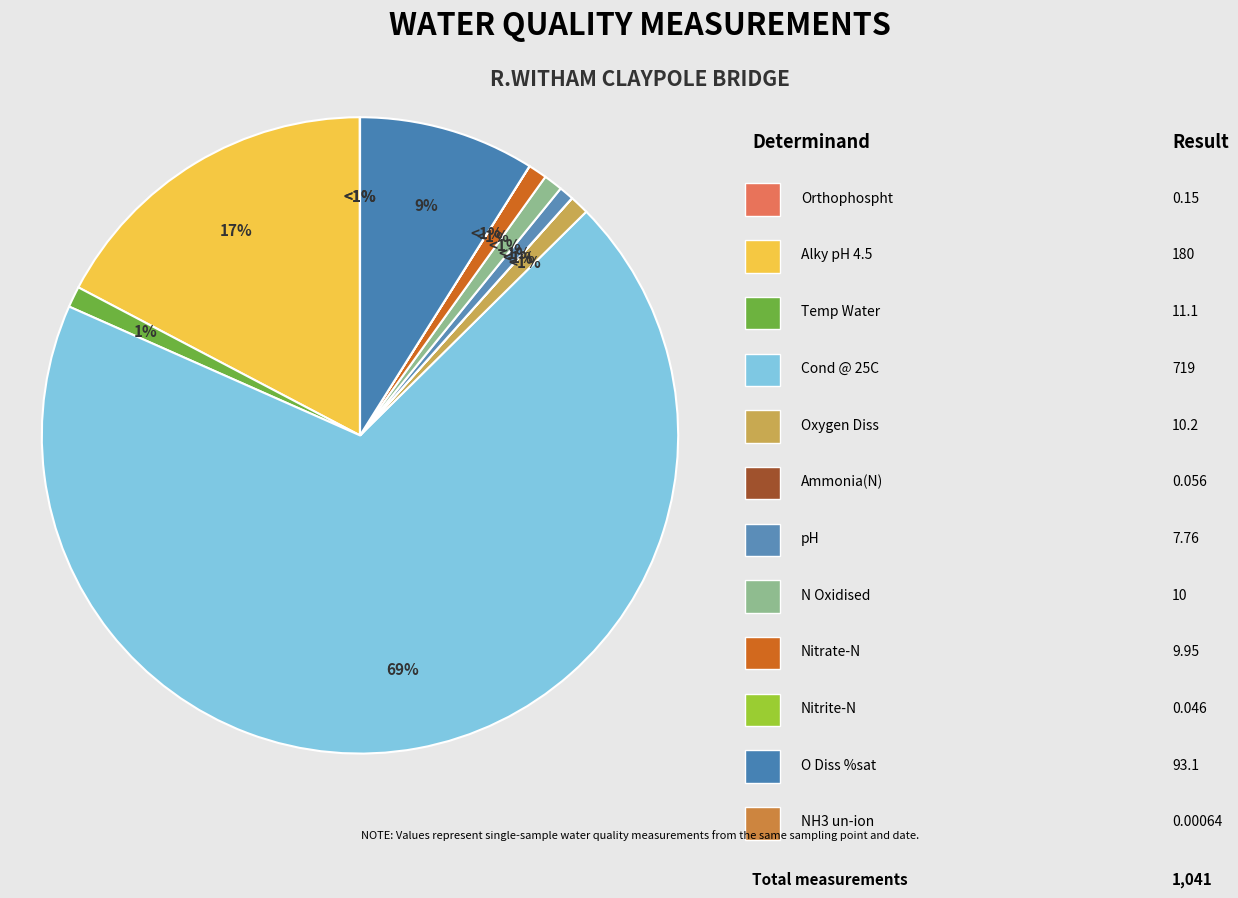

What is the majority slice?

Cond @ 25C